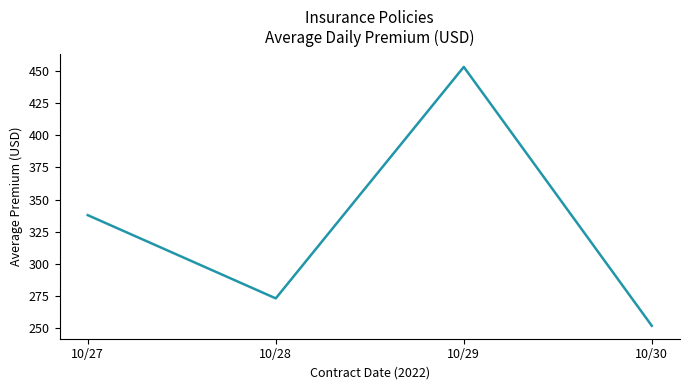

Which has a higher value, 10/29 or 10/28?

10/29